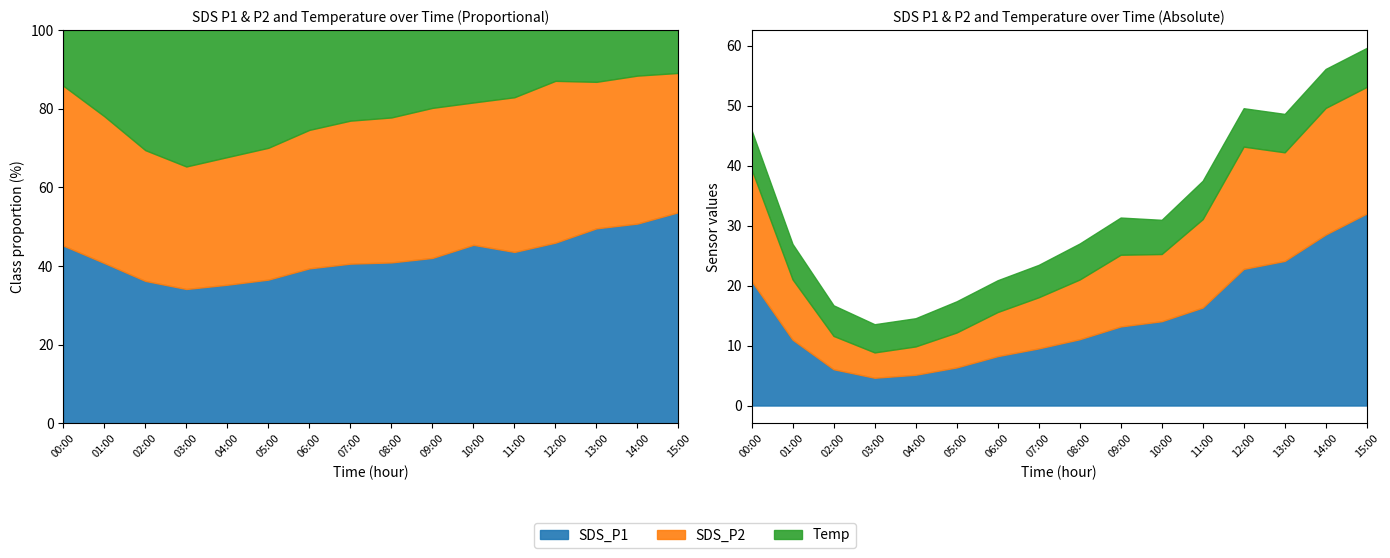

True or false: Temp has more than 2 interior local peaks.

False